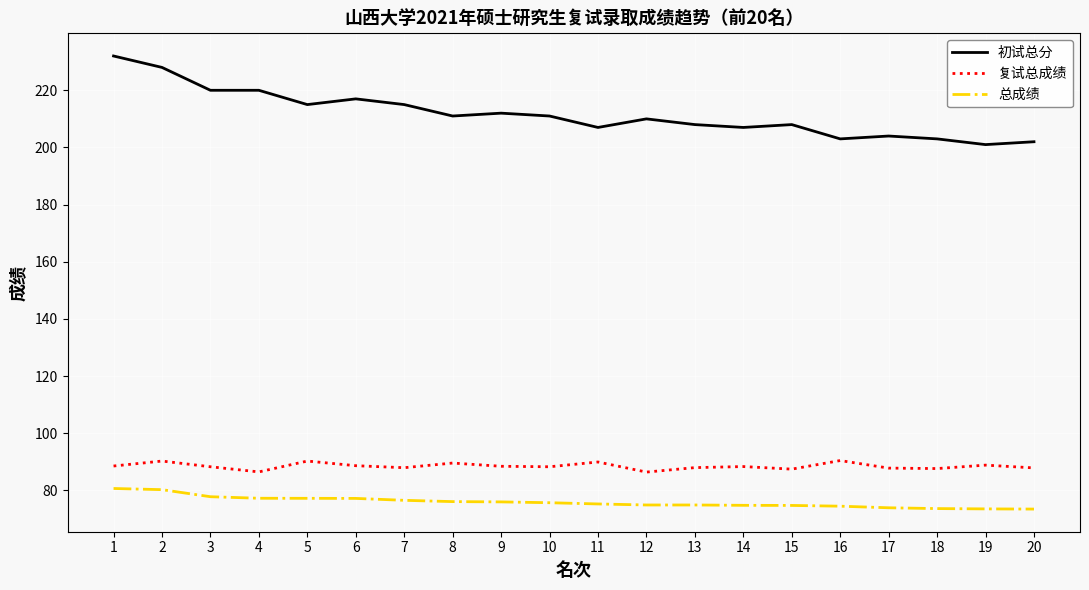

What is the total value across all series at 2?

398.6